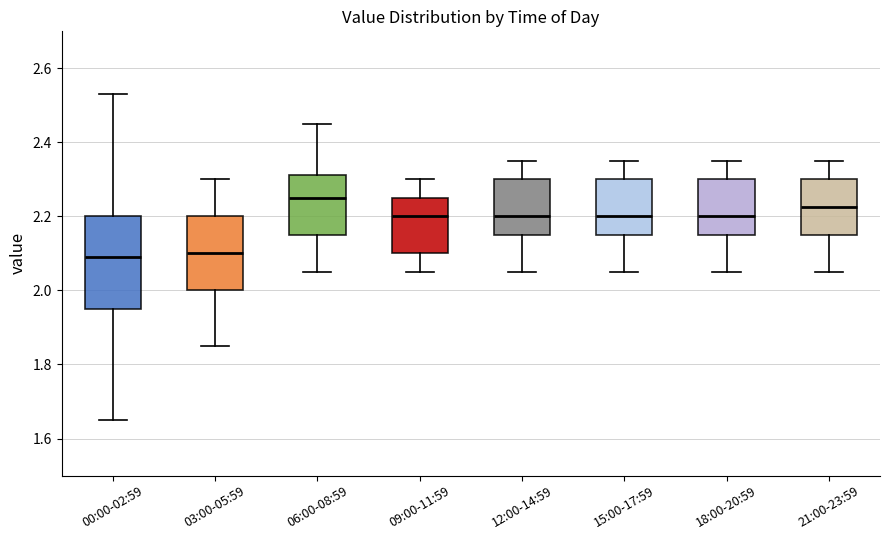

Which box's median line is the highest?

06:00-08:59